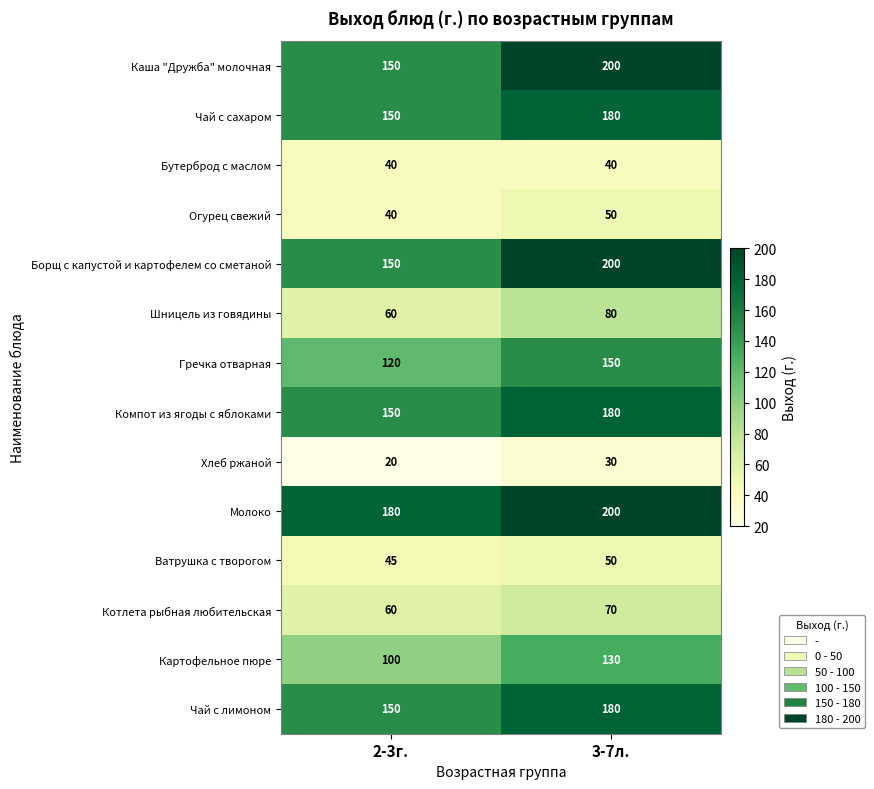

What is the sum of the Огурец свежий values at 3-7л. and 2-3г.?

90